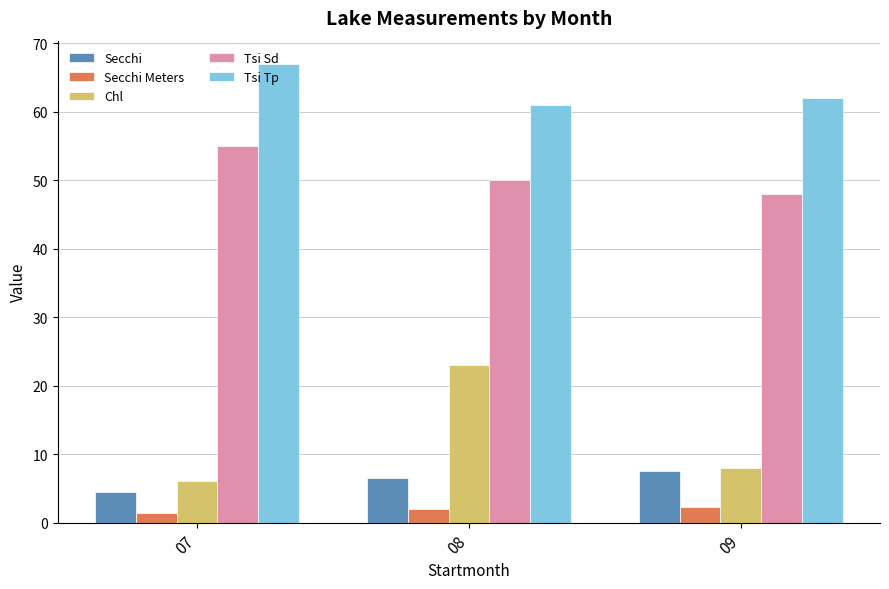

How many Tsi Sd values are between 48 and 55?

3